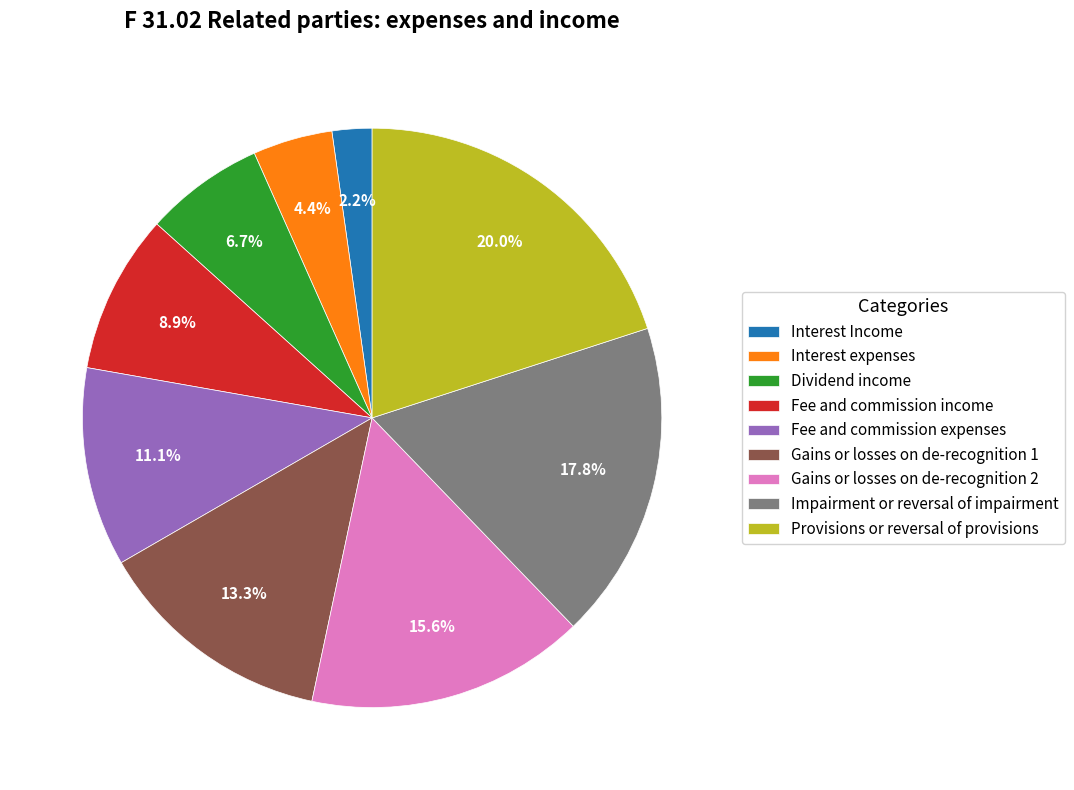

What percentage is the Fee and commission income slice, to the nearest percent?

9%